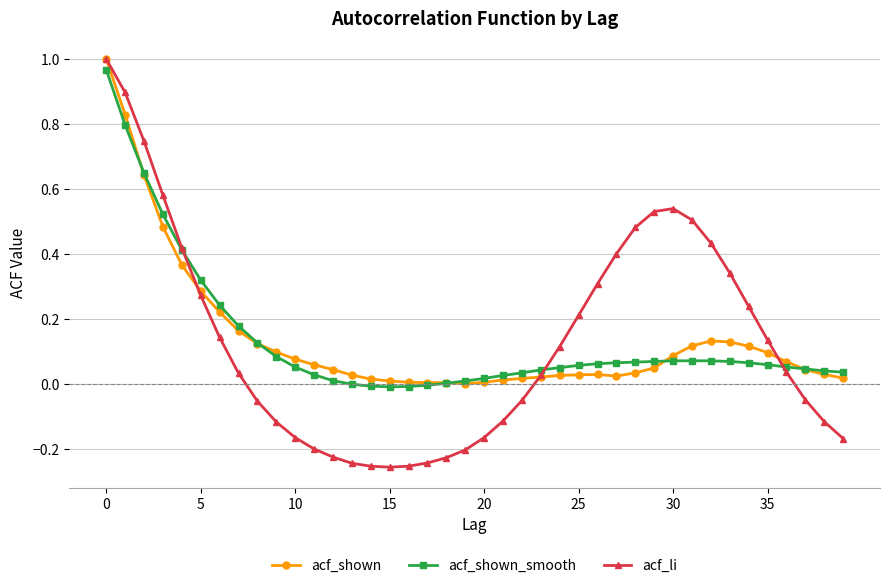

How many data points in acf_li are less than 0?

18